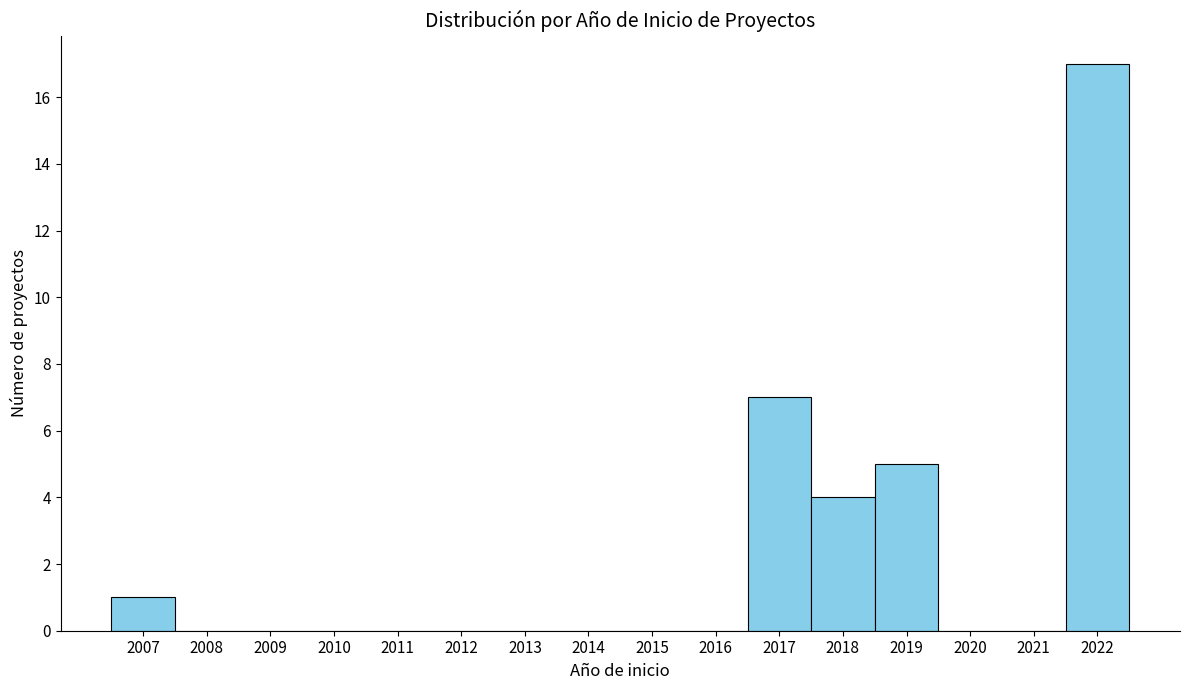

Reading left to right, list every bar in this chart as the range it spans on the x-axis followed by its height. The values are not printed on the chart, so give them approximately, as read against the axis.

2006.5 to 2007.5: 1
2007.5 to 2008.5: 0
2008.5 to 2009.5: 0
2009.5 to 2010.5: 0
2010.5 to 2011.5: 0
2011.5 to 2012.5: 0
2012.5 to 2013.5: 0
2013.5 to 2014.5: 0
2014.5 to 2015.5: 0
2015.5 to 2016.5: 0
2016.5 to 2017.5: 7
2017.5 to 2018.5: 4
2018.5 to 2019.5: 5
2019.5 to 2020.5: 0
2020.5 to 2021.5: 0
2021.5 to 2022.5: 17